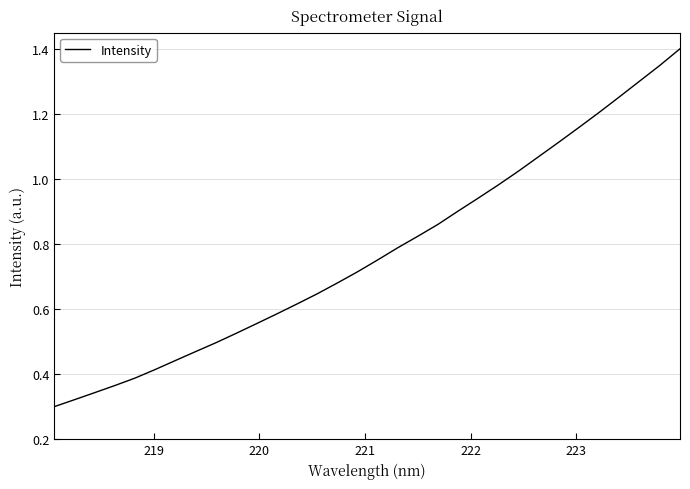

What is the maximum value shown in the chart?

1.4